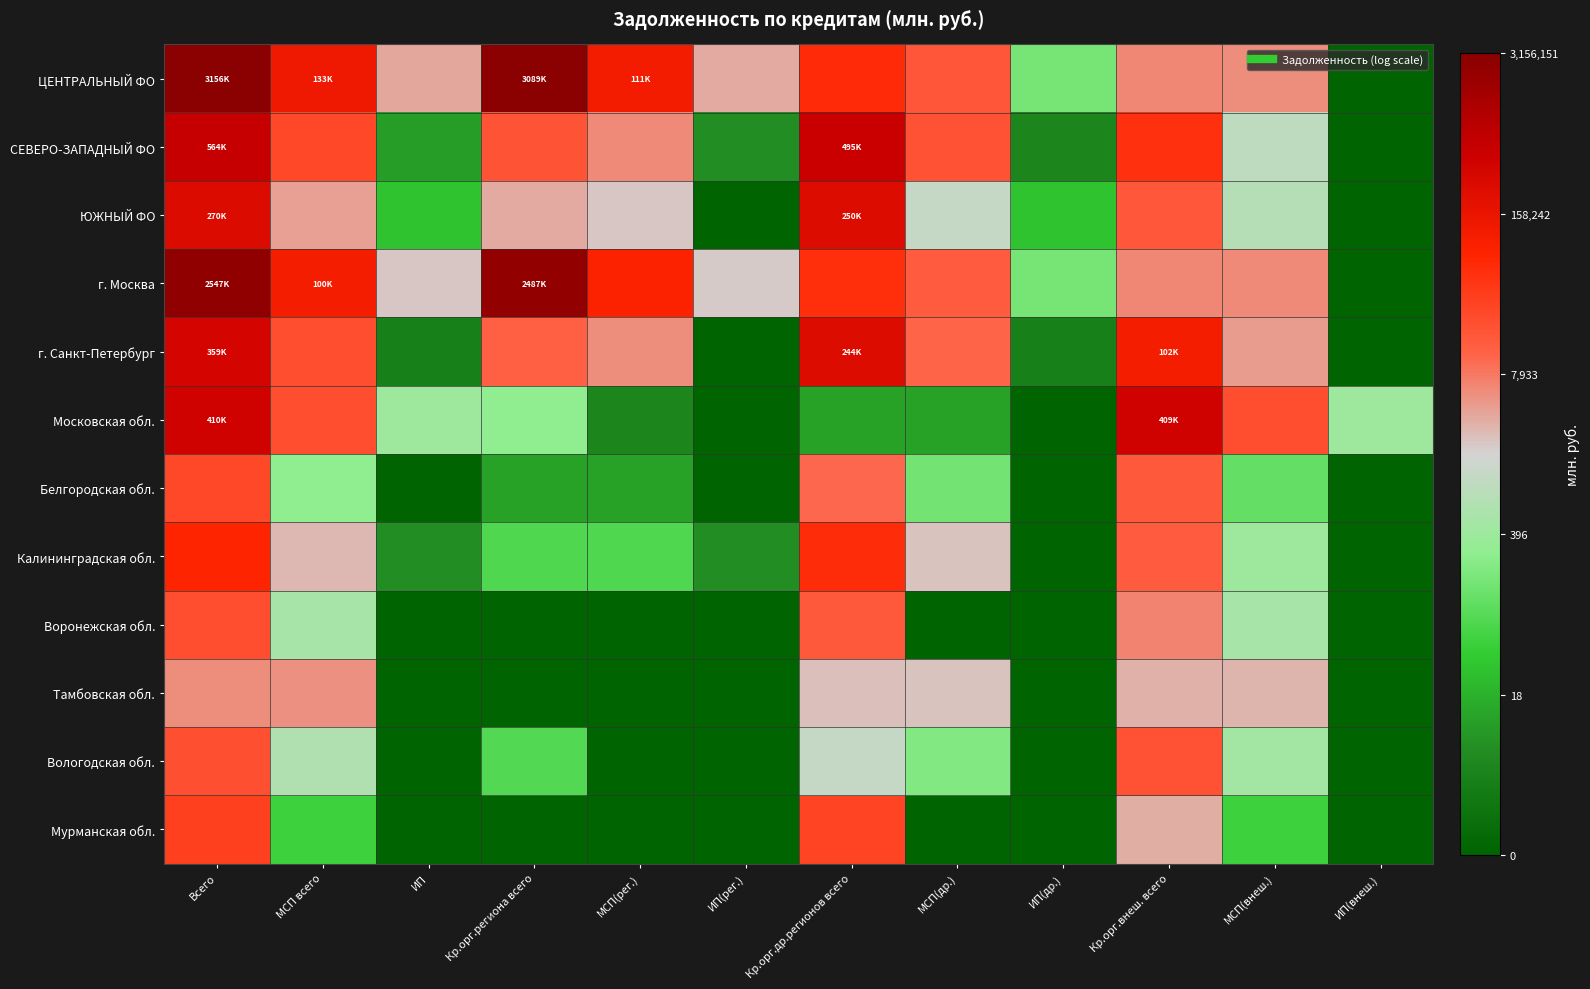

At Кр.орг.др.регионов всего, list the series in order from largest to smallest.

СЕВЕРО-ЗАПАДНЫЙ ФО, ЮЖНЫЙ ФО, г. Санкт-Петербург, ЦЕНТРАЛЬНЫЙ ФО, Калининградская обл., г. Москва, Мурманская обл., Воронежская обл., Белгородская обл., Тамбовская обл., Вологодская обл., Московская обл.